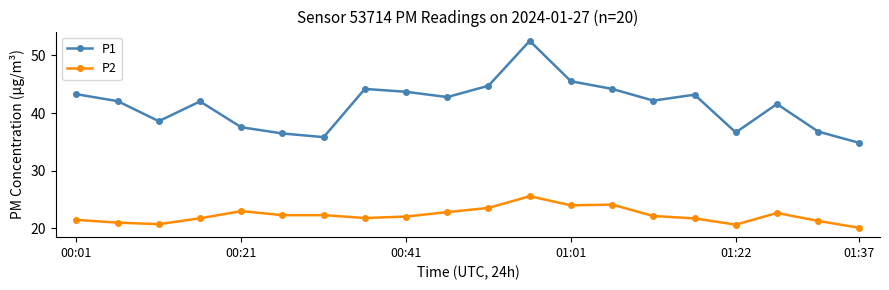

What is the value of the P1 point at the 10th from the left?

42.8